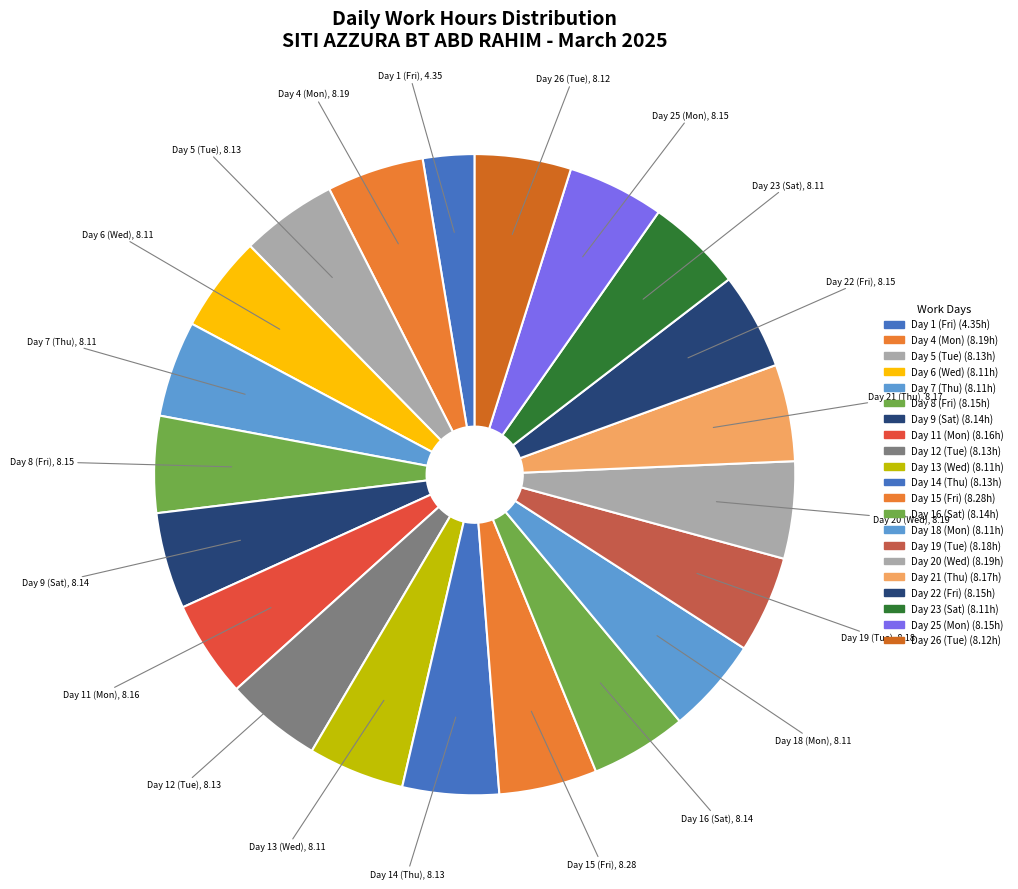

To the nearest percent, what portion does Day 23 (Sat) represent?

5%